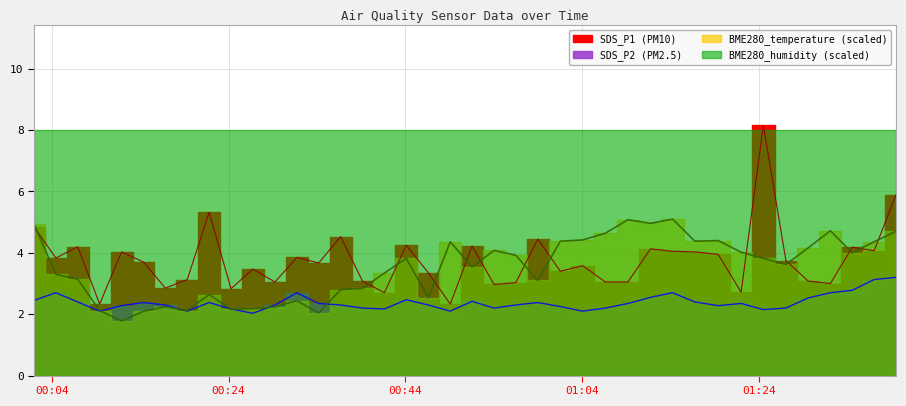

What is the value of the SDS_P1 point at the 25th from the left?

3.4